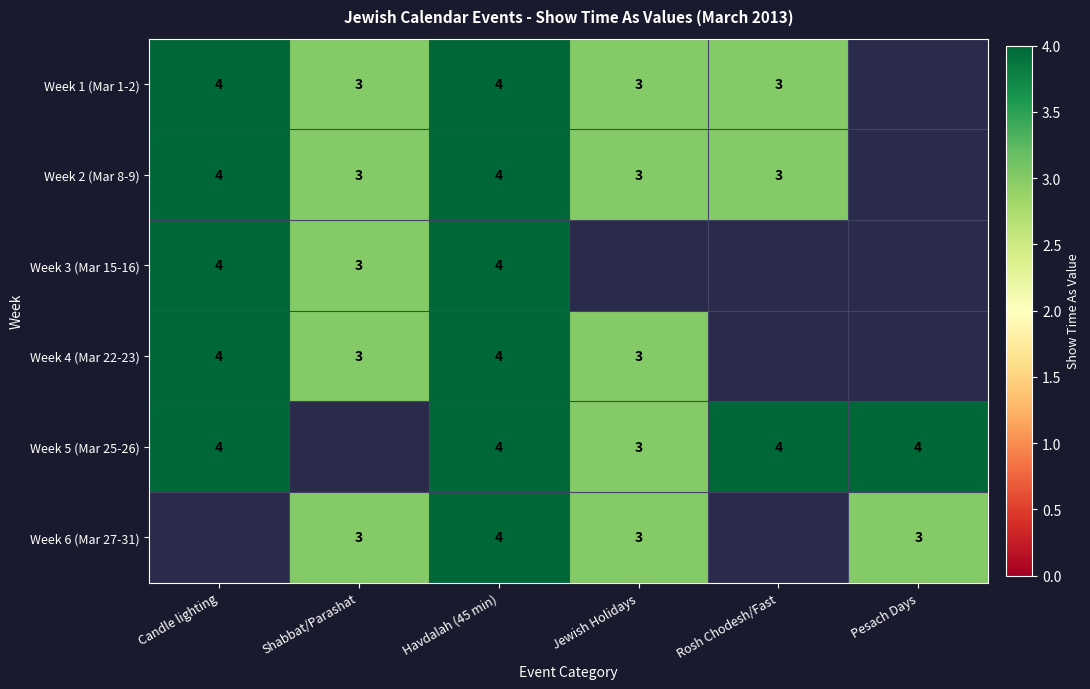

True or false: Week 3 (Mar 15-16) has a value of 4 at Havdalah (45 min).

True